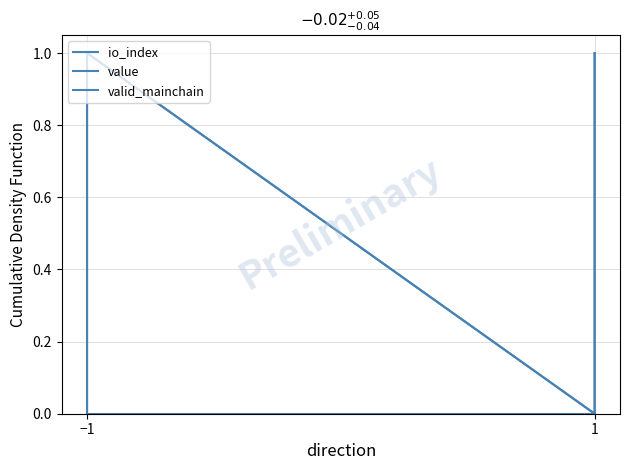

How many data points in value are less than 1?

2